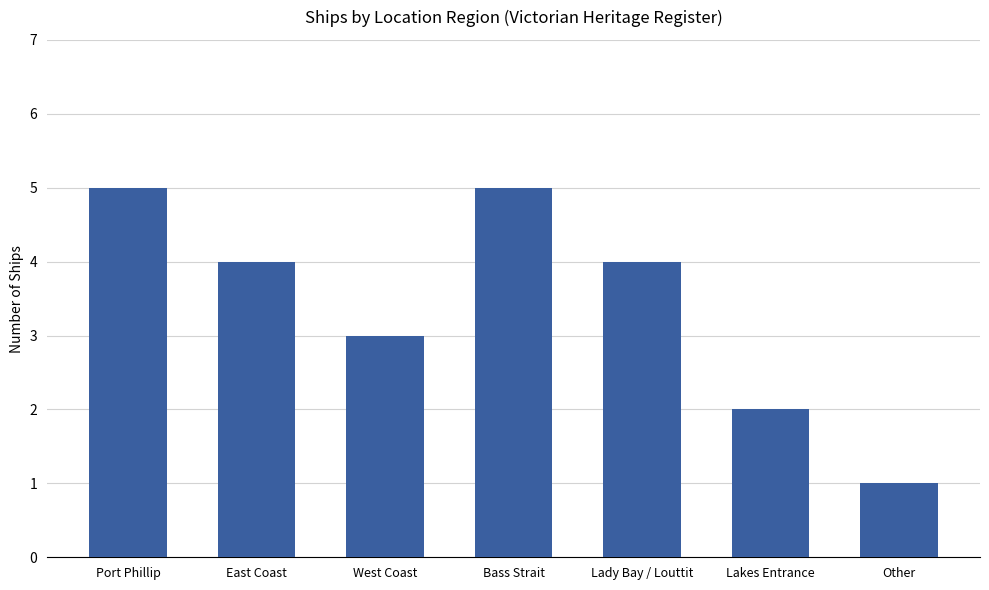

What is the label of the 1st bar from the left?

Port Phillip